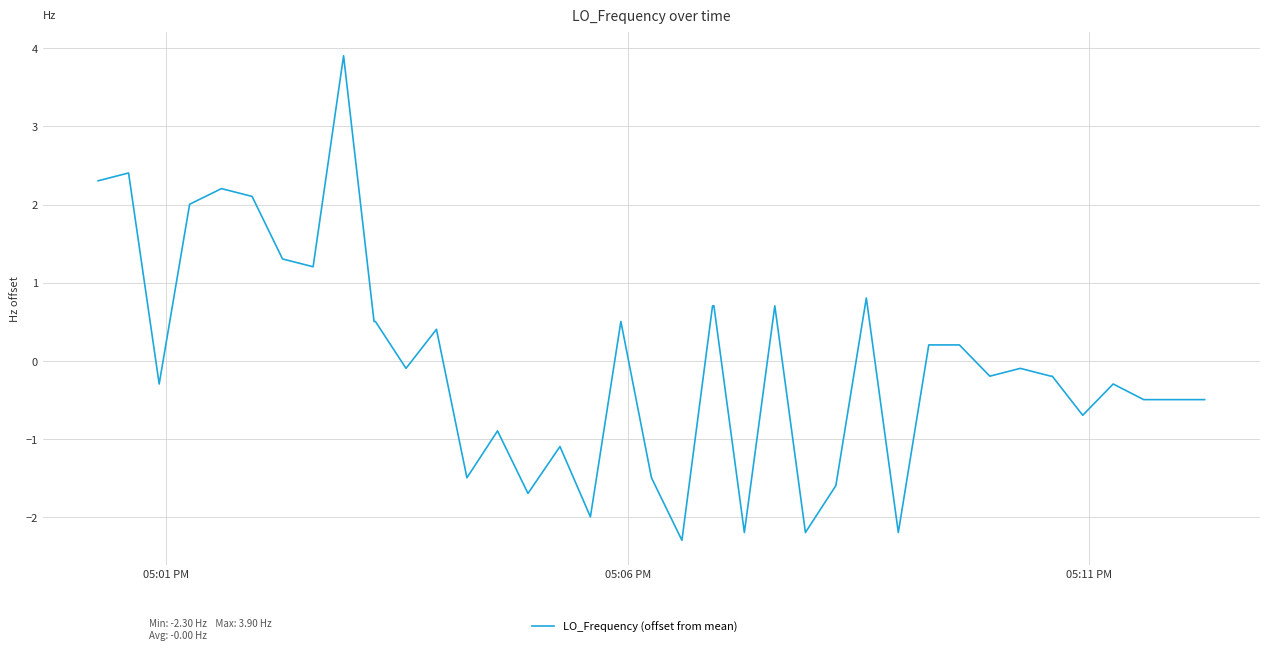

What is the maximum value shown in the chart?

3.9